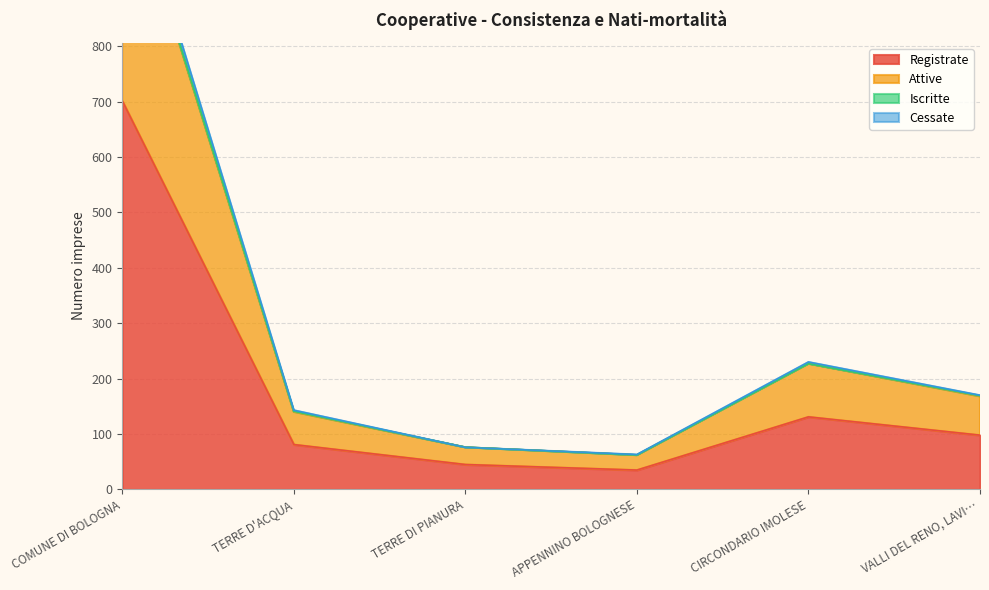

Which series has the widest spread of values?

Cessate